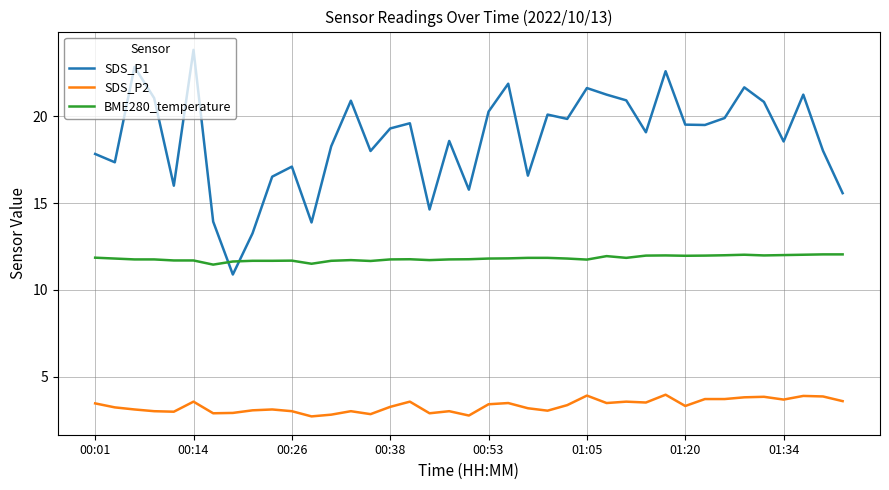

What is the average value of the SDS_P1 series?

18.7